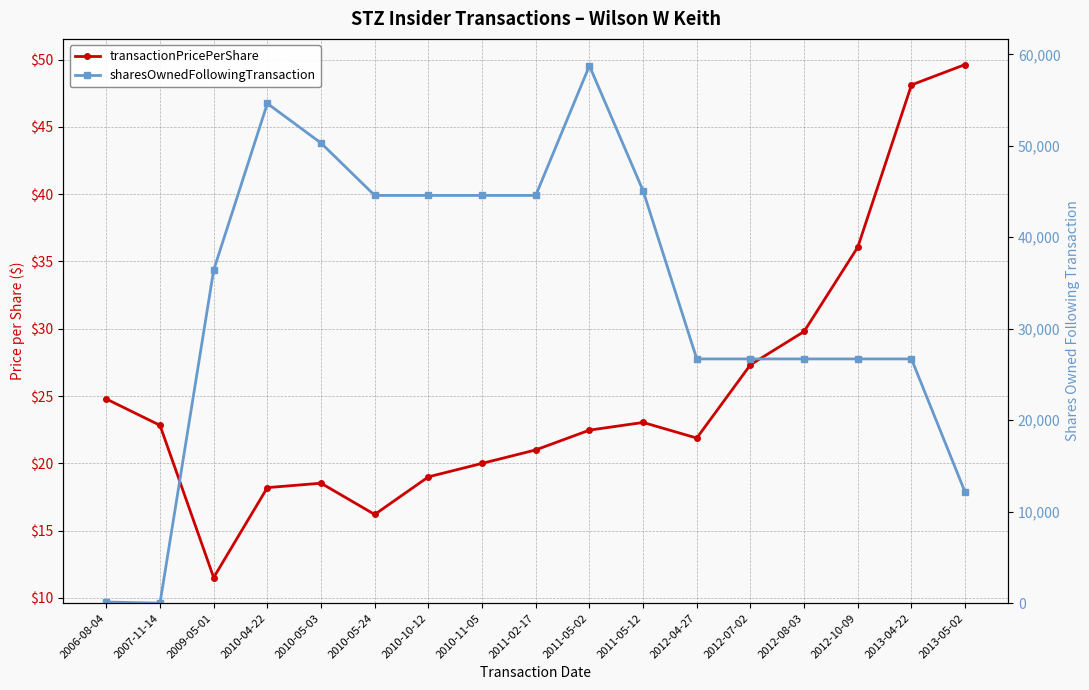

Does the chart display data point markers on the line(s)?

Yes